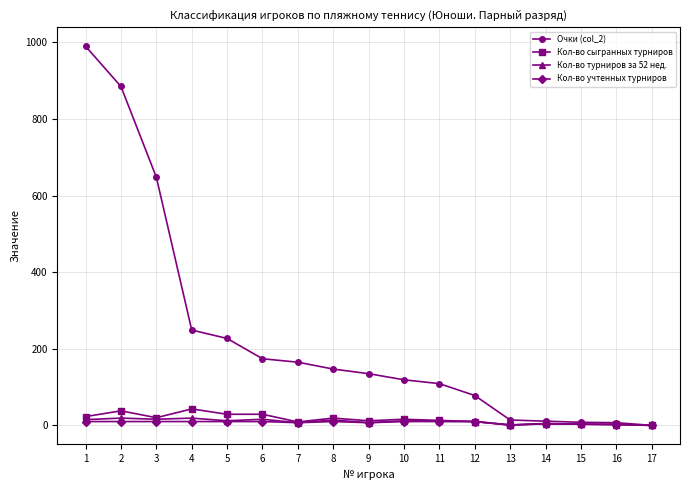

The value of Очки (col_2) at 11 is 109. True or false?

True